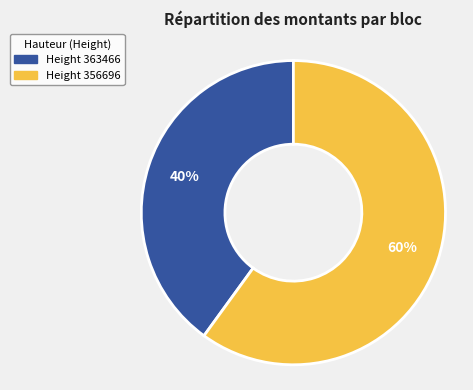

To the nearest percent, what is the difference between the largest and smallest slice percentages?

20%